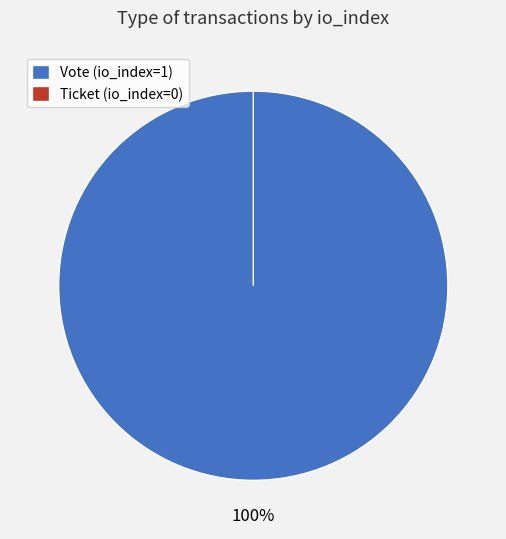

Is there any slice that represents more than half of the pie?

Yes